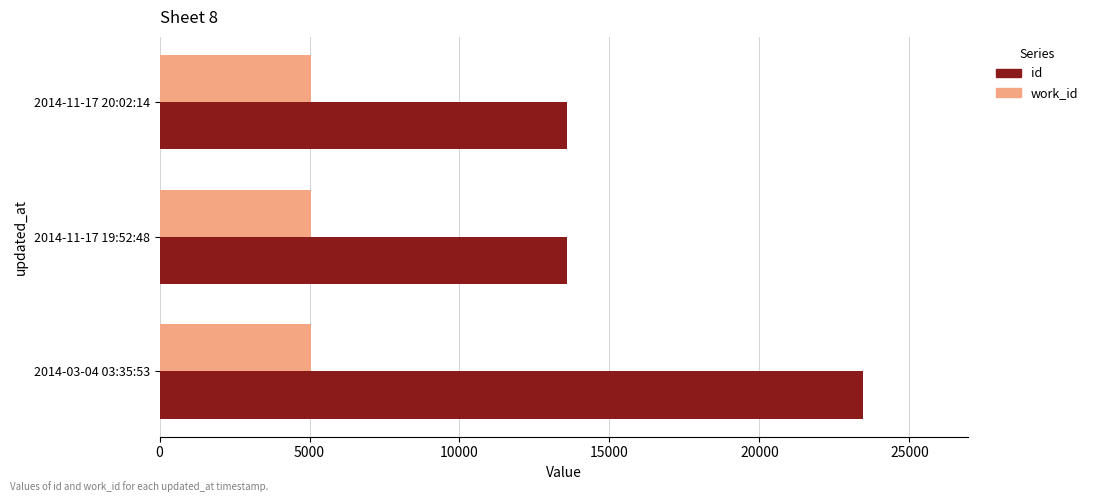

How many data points does each series have?

3